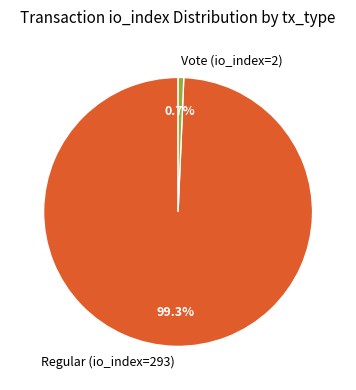

To the nearest percent, what is the combined percentage of Regular (io_index=293) and Vote (io_index=2)?

100%